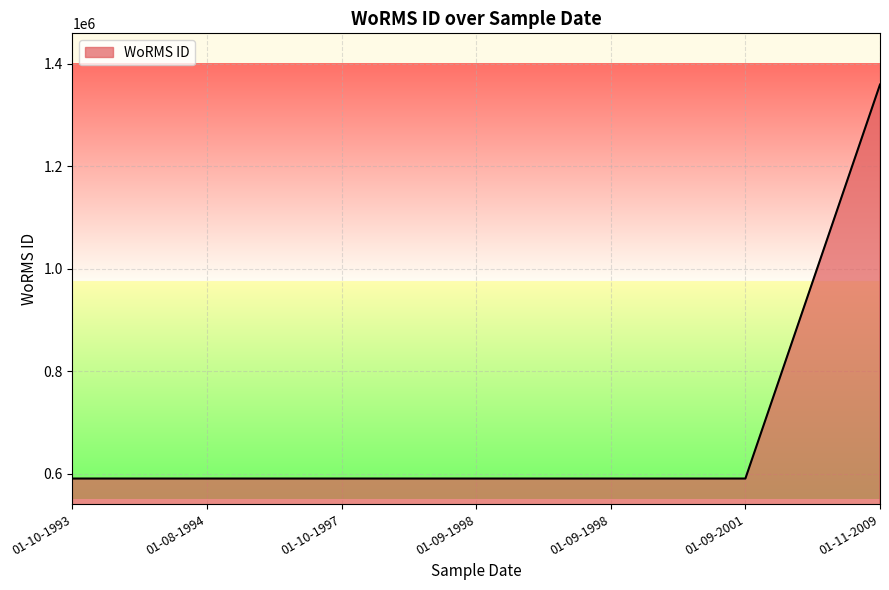

Which has a higher value, 01-10-1993 or 01-10-1997?

01-10-1993